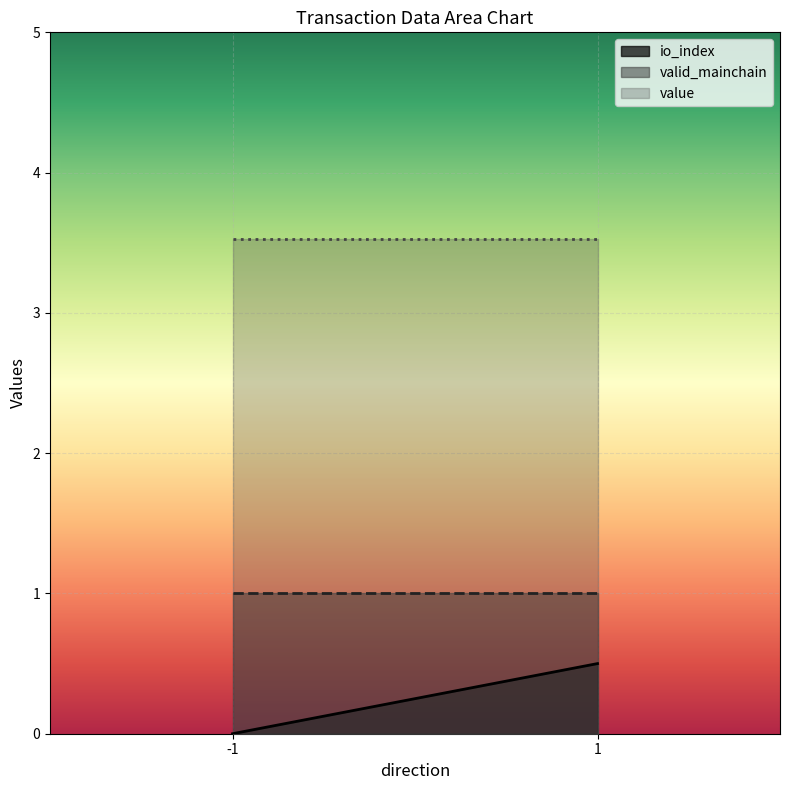

At -1, list the series in order from largest to smallest.

value, valid_mainchain, io_index